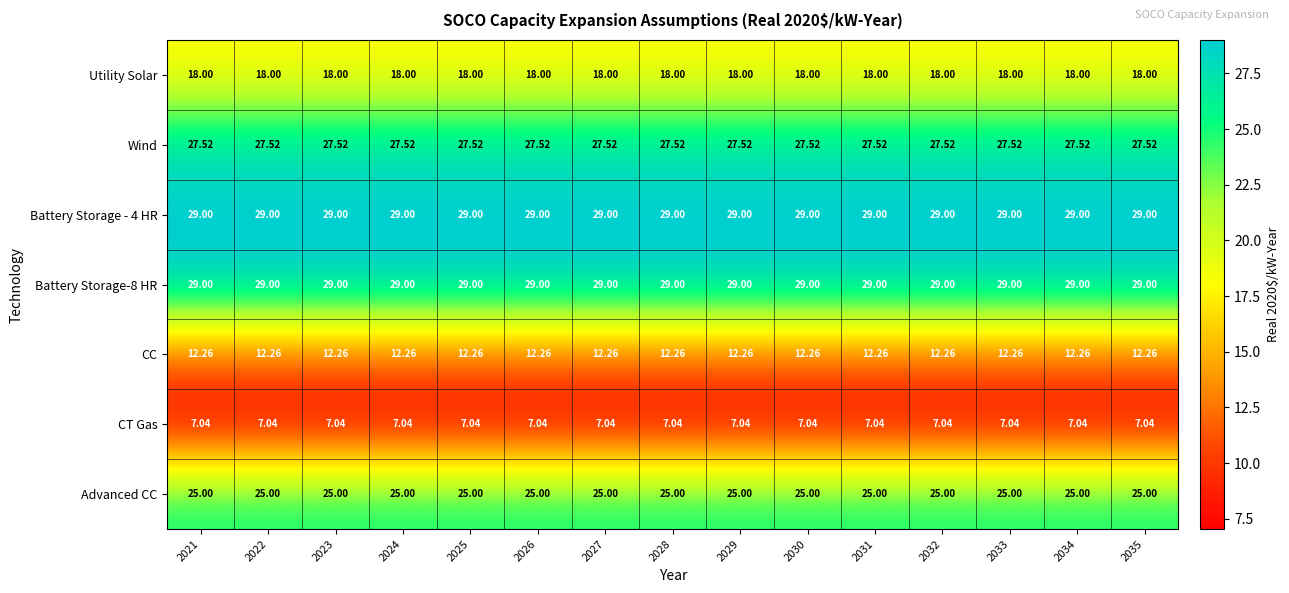

Is the value of Utility Solar at 2028 greater than the value of Advanced CC at 2022?

No